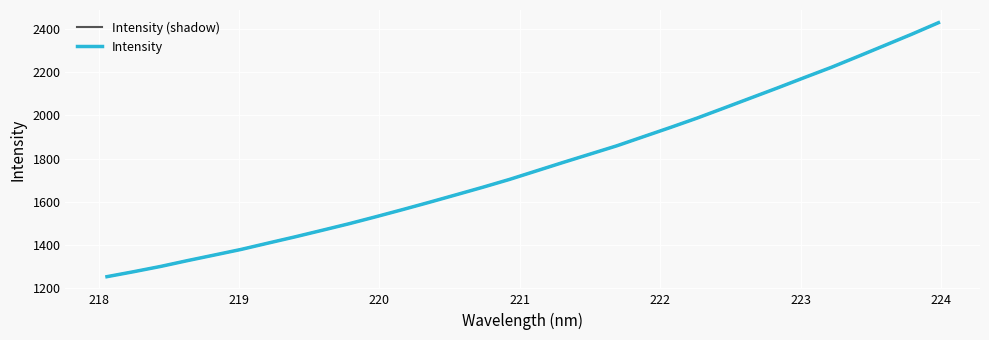

Is this an area chart (filled region under the line)?

No